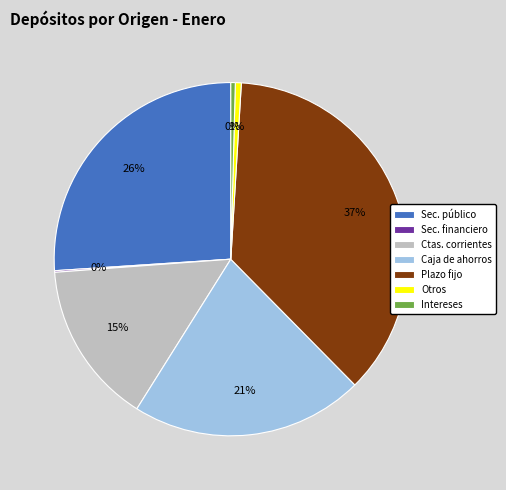

Do Ctas. corrientes and Sec. público together represent more than half of the pie?

No